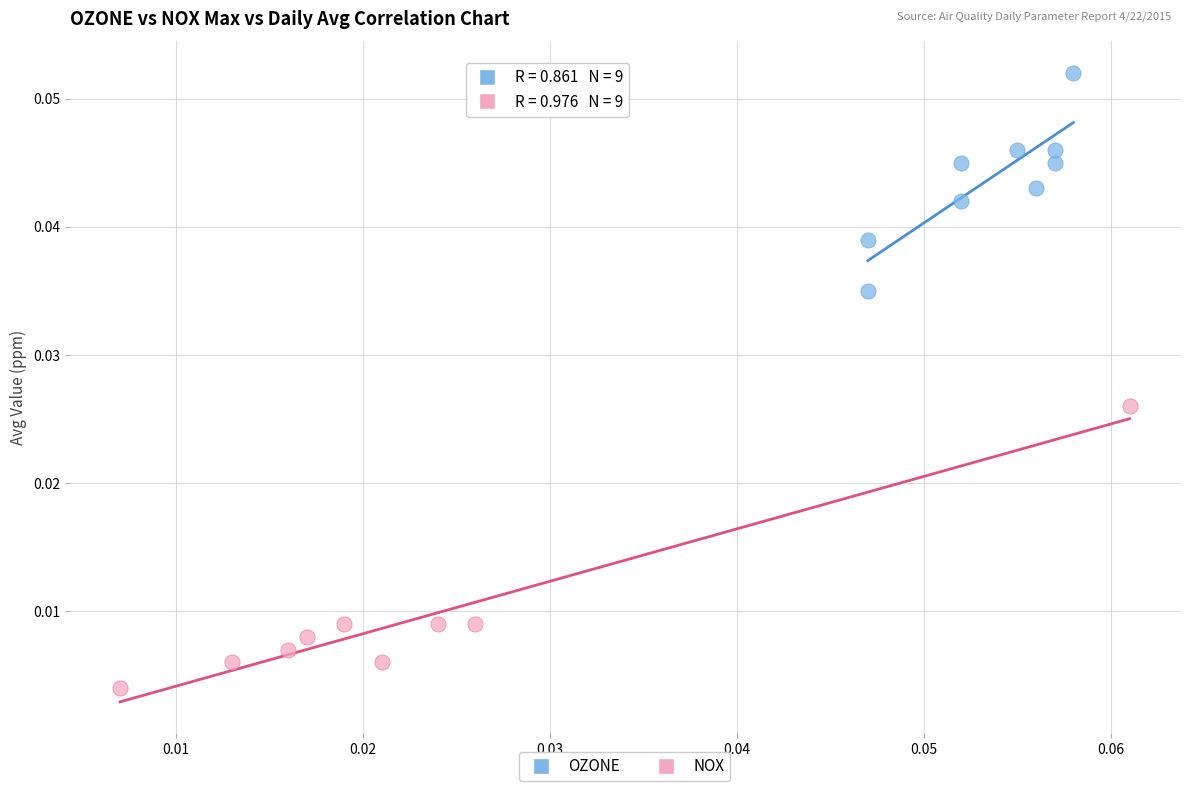

Which series reaches the minimum Y coordinate?

NOX